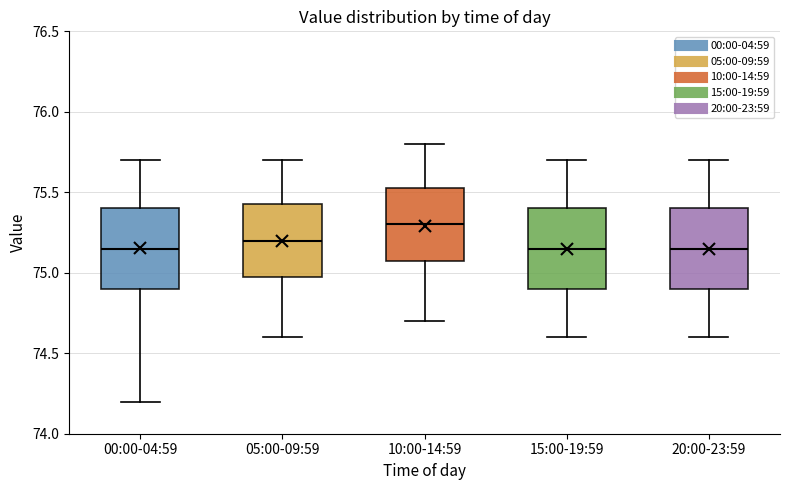

Where does the lower whisker of the box for 20:00-23:59 end on the y-axis? The values are not printed on the chart, so give them approximately, as read against the axis.

74.60